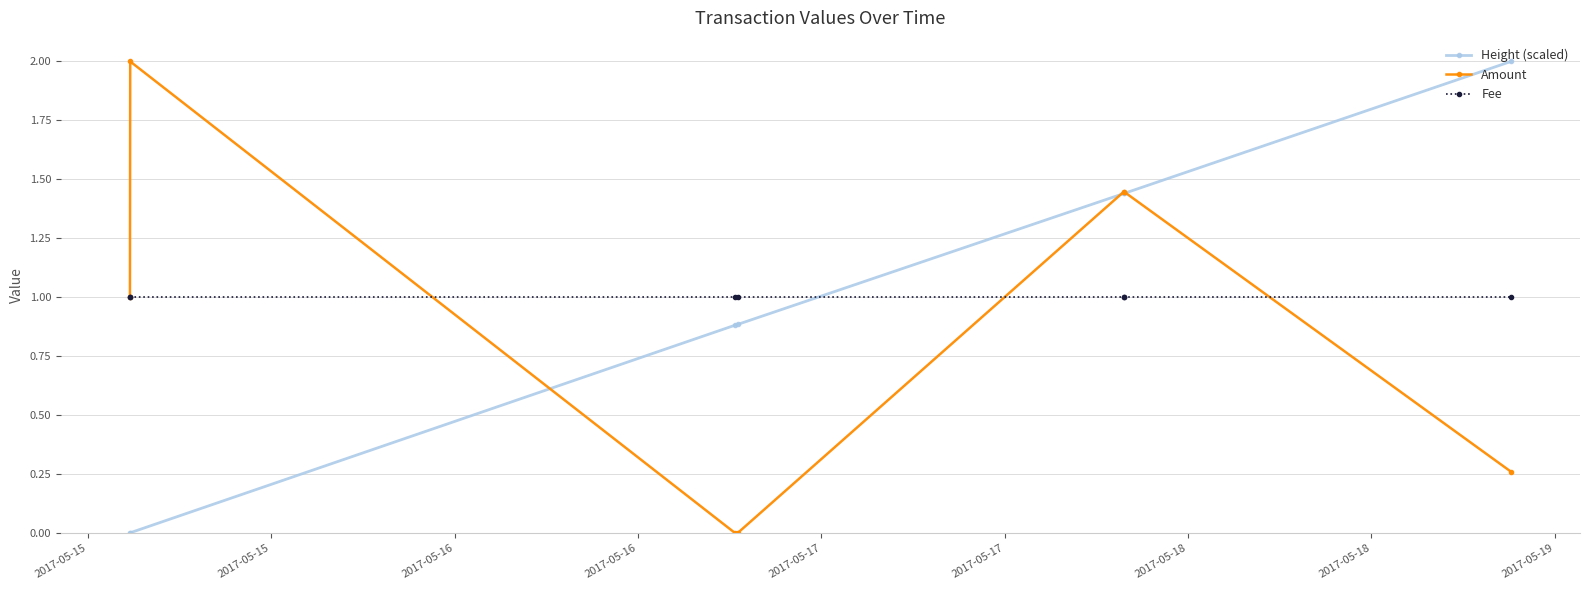

True or false: Amount has more than 2 points higher than both neighbors.

False